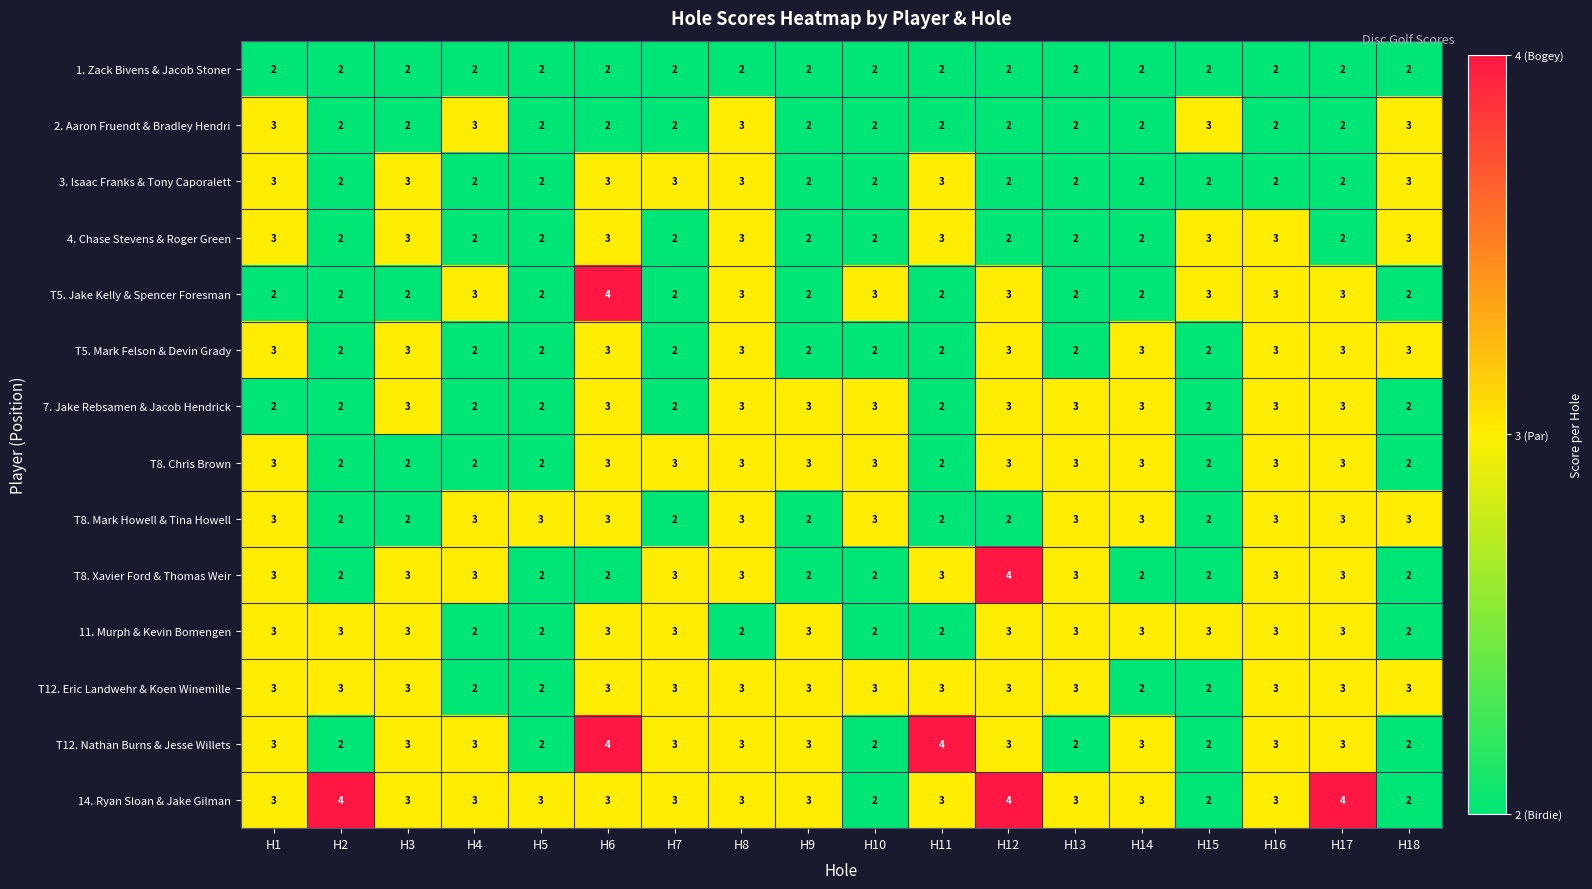

Which series has the largest total across all categories?

14. Ryan Sloan & Jake Gilman